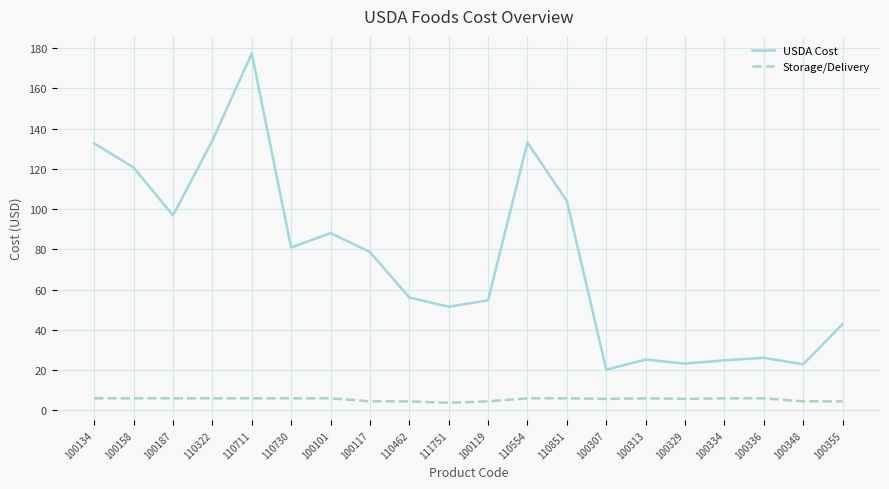

What position from the right is 100329?

5